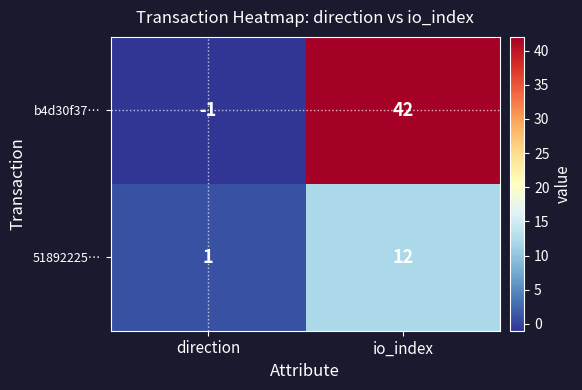

What is the sum of the 51892225… values at io_index and direction?

13